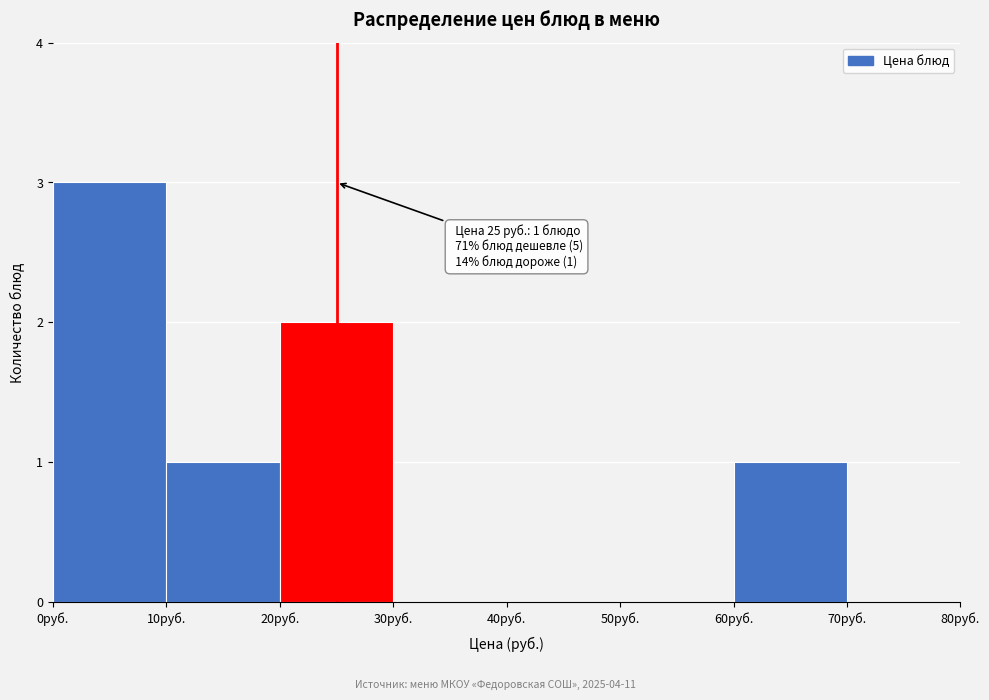

Which range on the x-axis has the tallest bar?

0 to 10